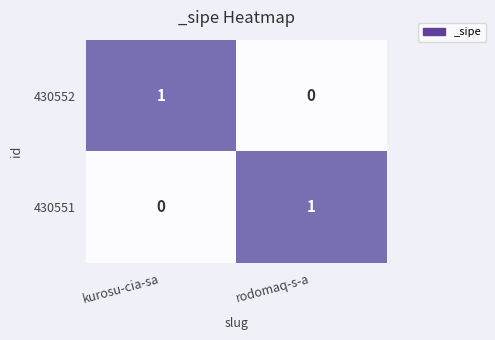

Reading left to right, what are all the values shown in this chart?

430552: kurosu-cia-sa=1	rodomaq-s-a=0
430551: kurosu-cia-sa=0	rodomaq-s-a=1